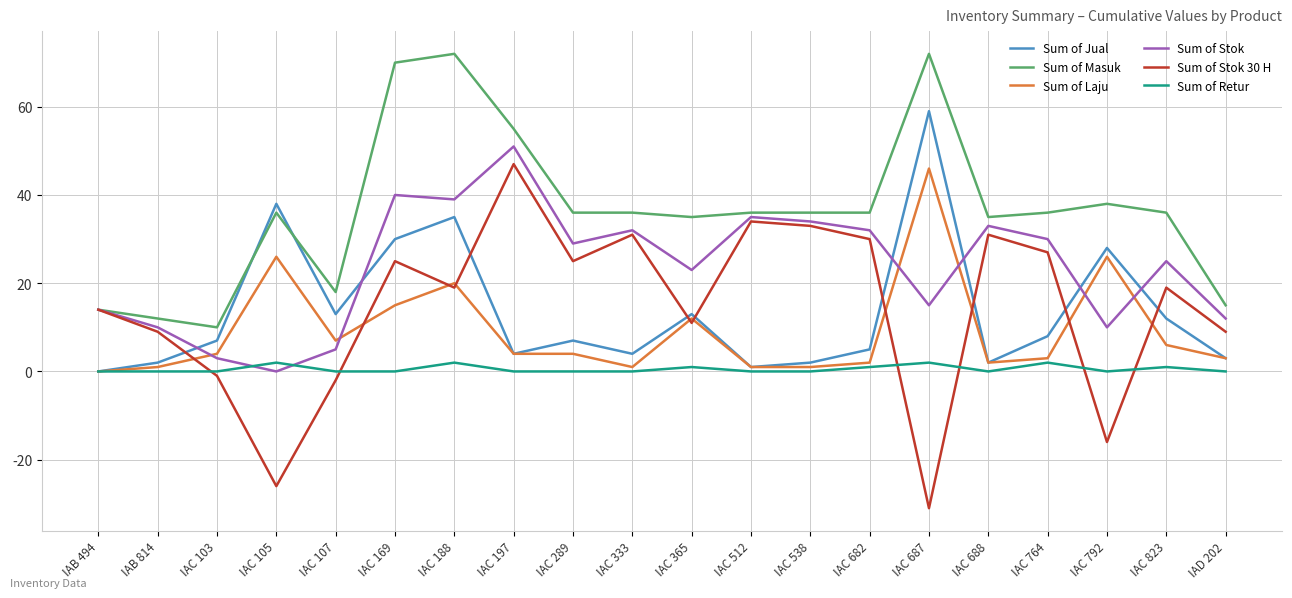

What is the minimum value shown in the chart?

-31